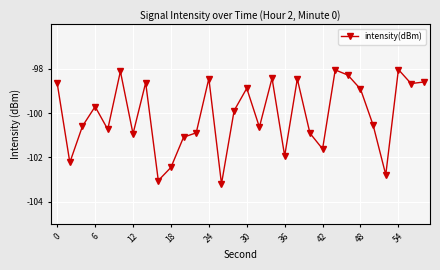

How many points are higher than both their immediate neighbors (excluding endpoints)?

9